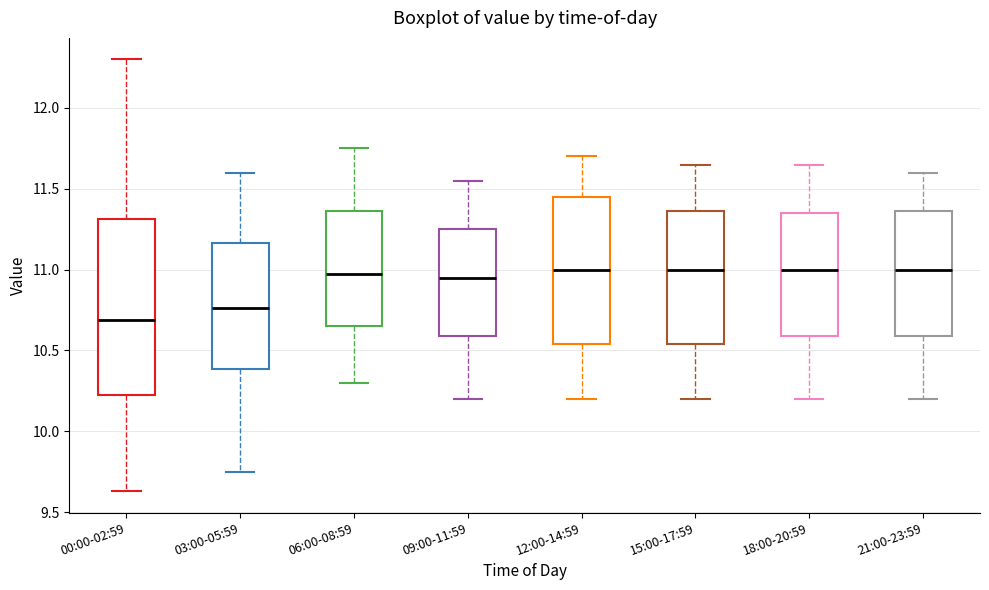

Where does the median line of the box for 09:00-11:59 sit on the y-axis? The values are not printed on the chart, so give them approximately, as read against the axis.

10.95